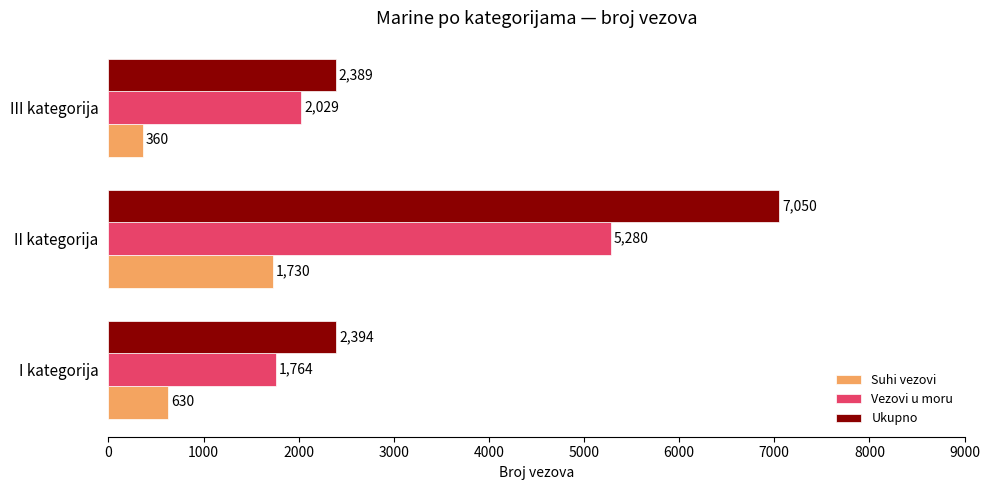

Count the number of data series in this chart.

3